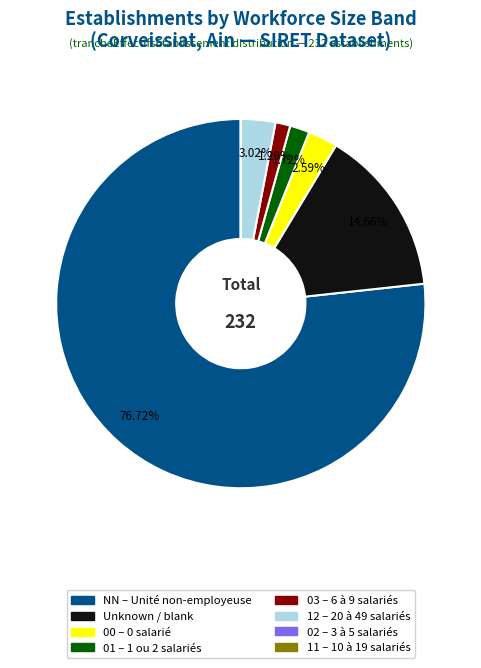

Is there a majority slice in this chart?

Yes